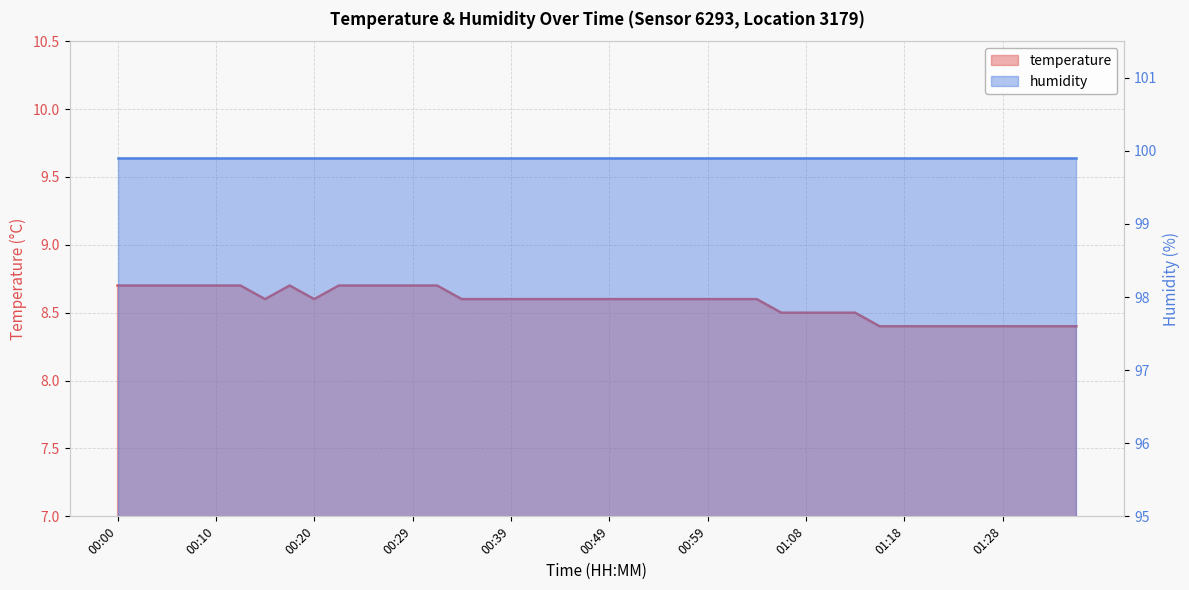

At which category does the chart reach its peak across all series?

00:00